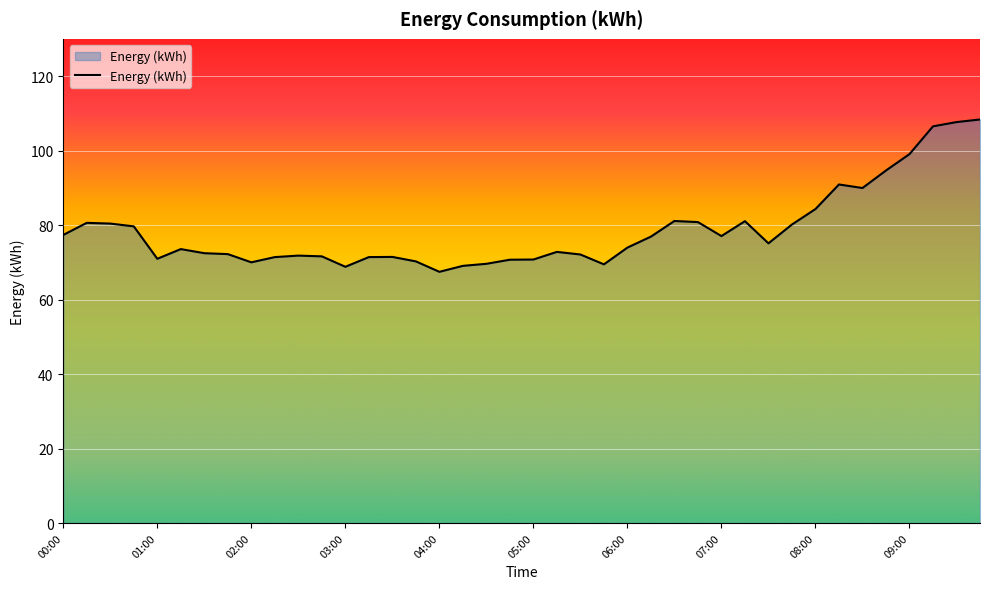

What is the difference between the maximum and minimum values?

40.9